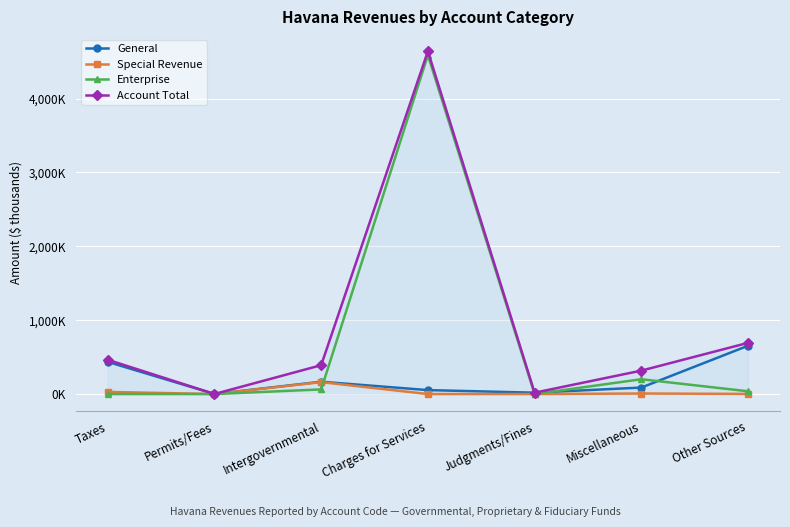

How many interior local peaks does the Special Revenue series have?

2